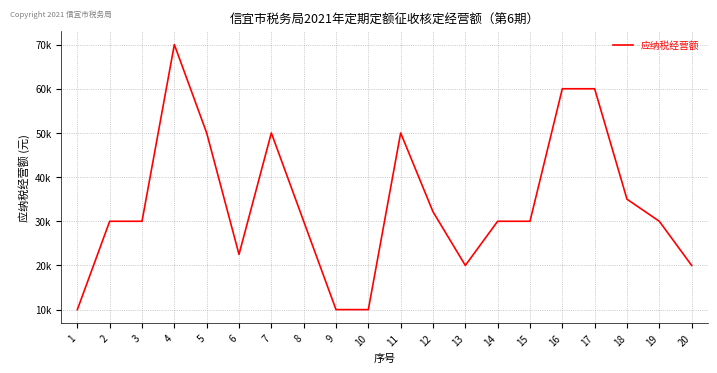

Does the chart display data point markers on the line(s)?

No